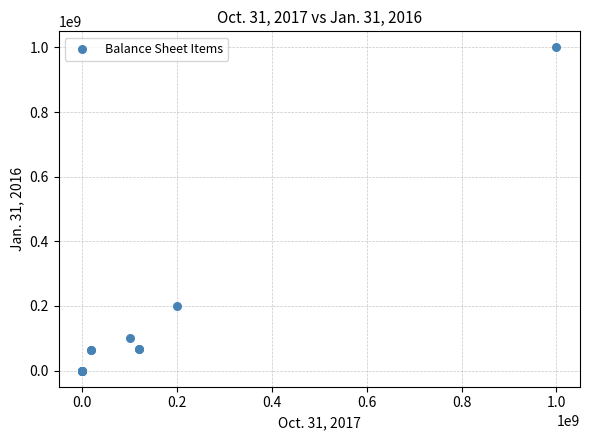

What Y value in the scatter plot is closest to 500000000?

200000000.0